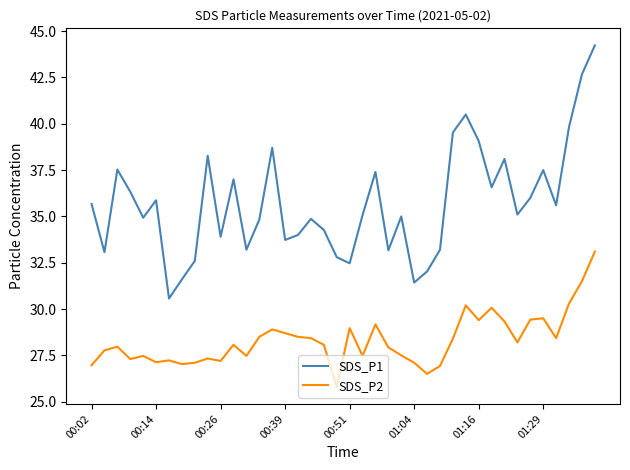

True or false: SDS_P1 and SDS_P2 cross at least once.

False